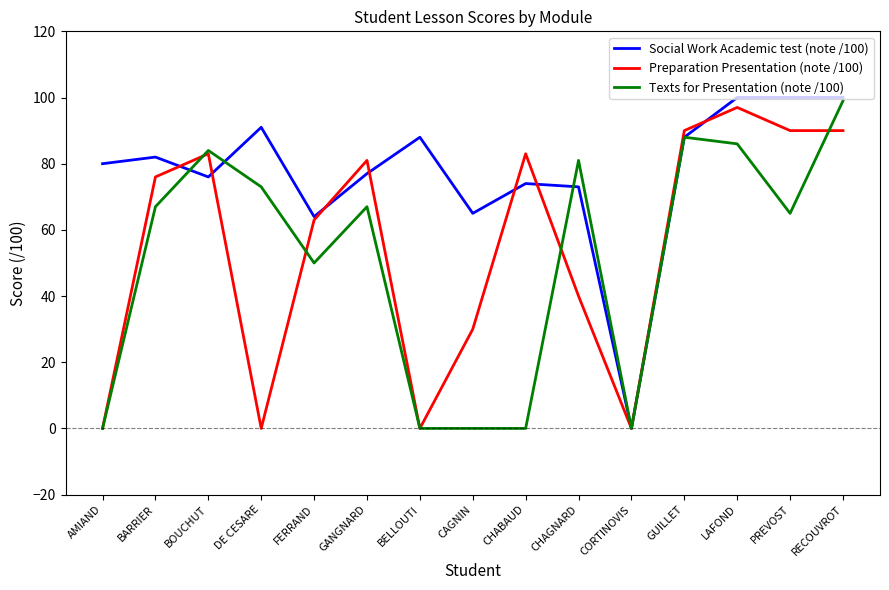

Which series changed the most between CAGNIN and CORTINOVIS?

Social Work Academic test (note /100)